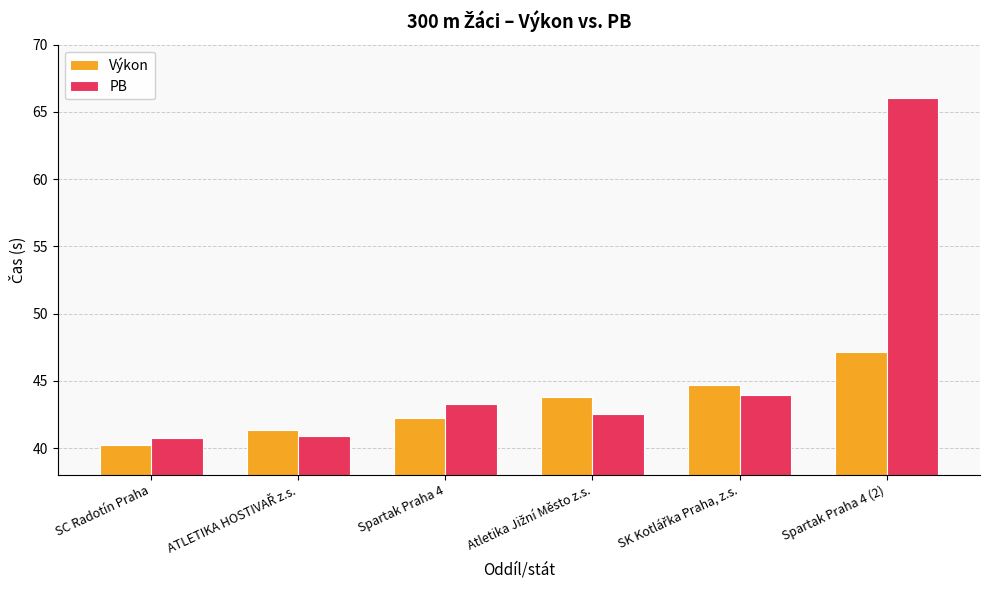

List the series in order of their peak value, highest first.

PB, Výkon